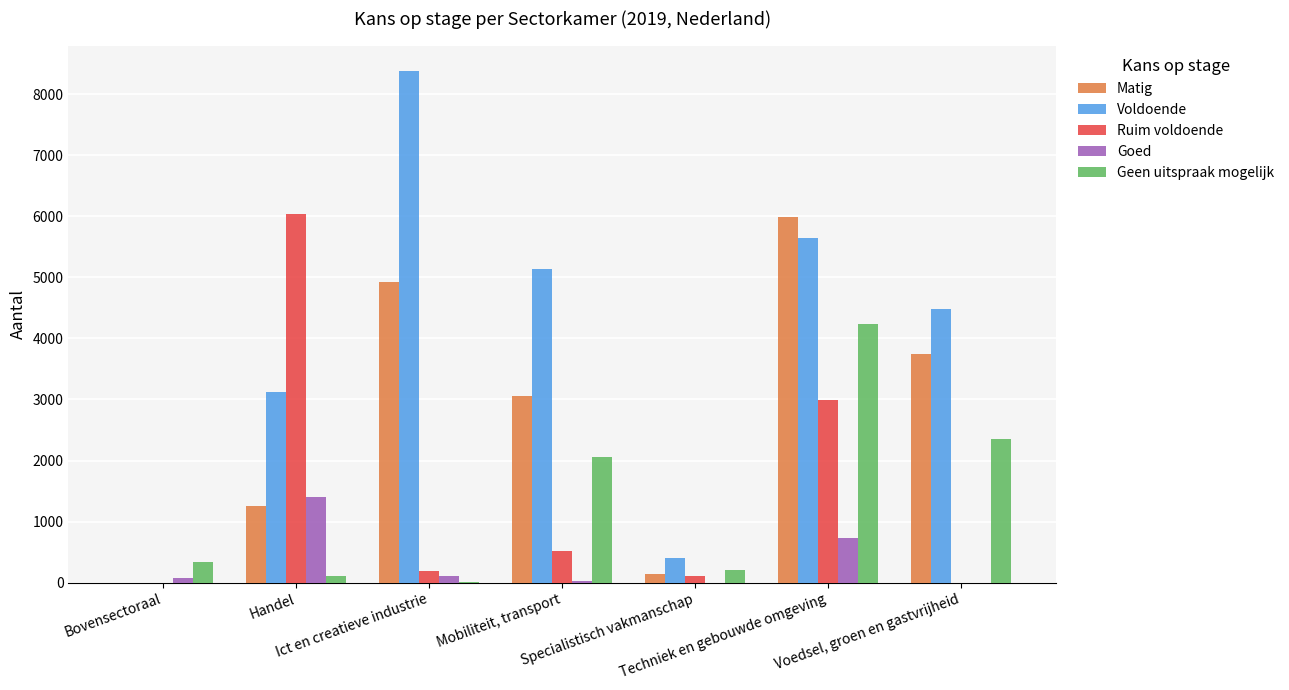

Are the bars grouped side by side (vs. stacked)?

Yes